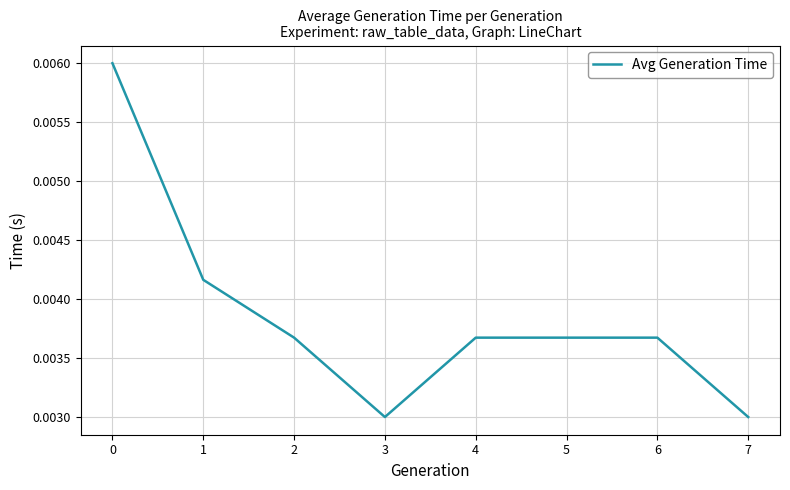

Does the chart display data point markers on the line(s)?

No